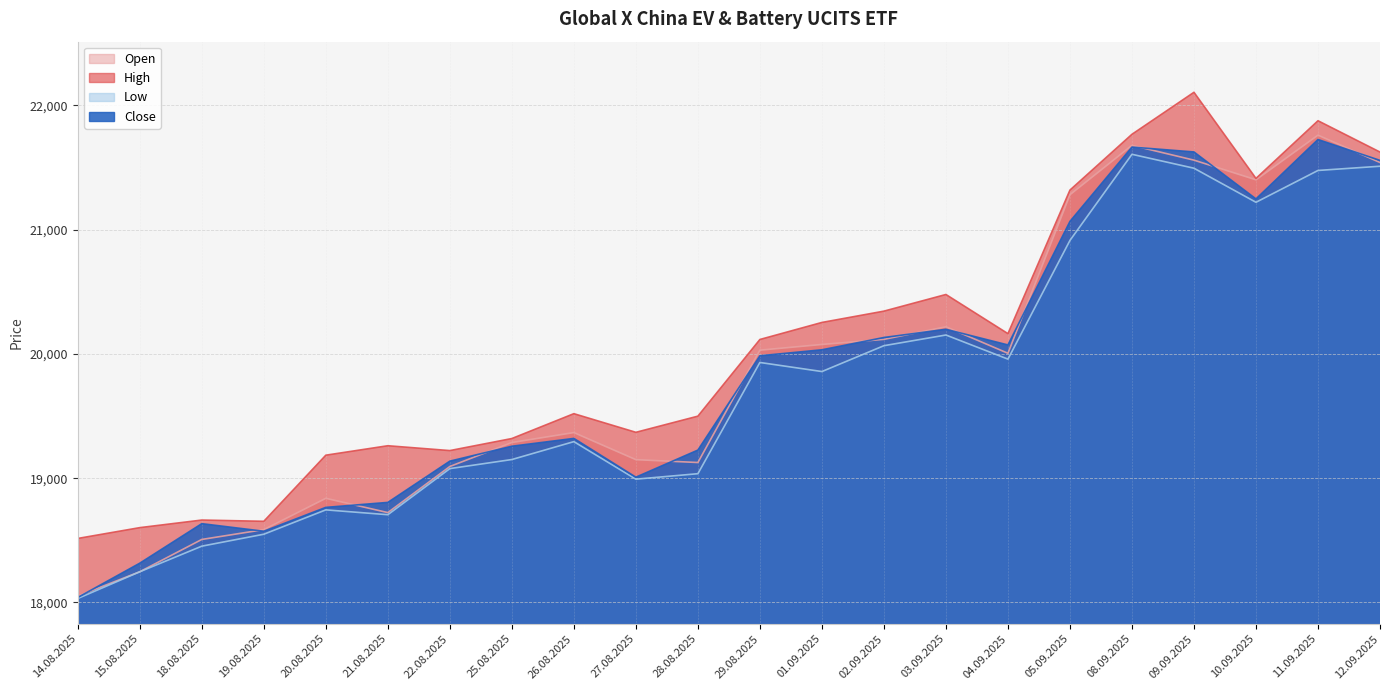

What is the total value across all series at 28.08.2025?

76887